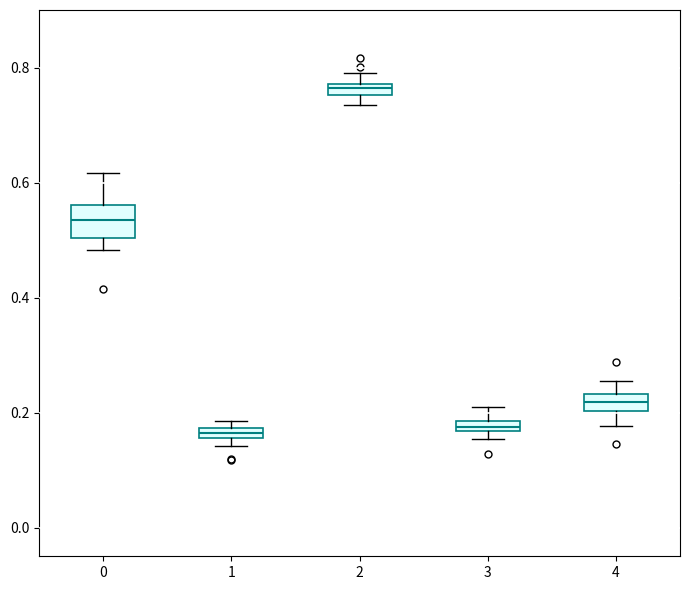

Which box is the tallest, from its lower edge to its upper edge?

0